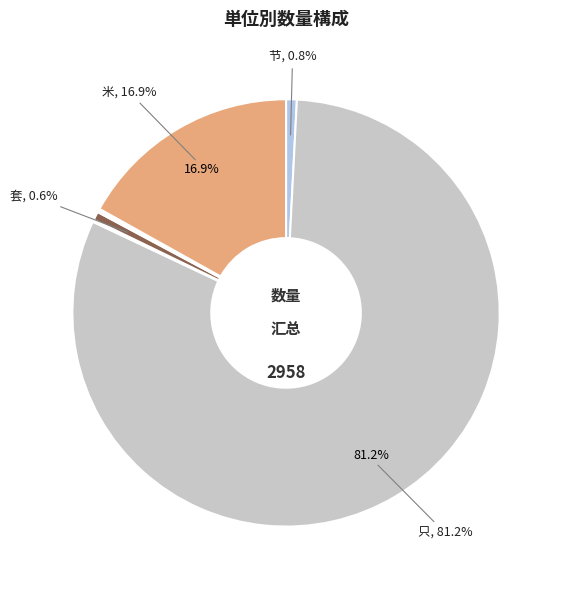

Does any single category account for the majority?

Yes